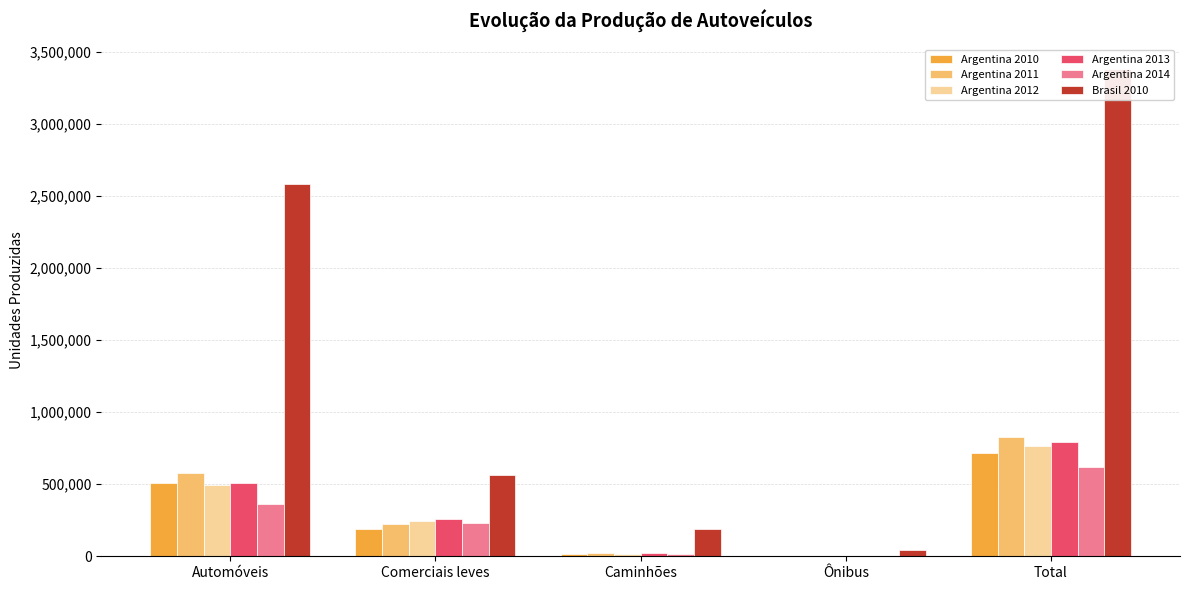

What is the difference between the maximum and minimum values in the Brasil 2010 series?

3341613